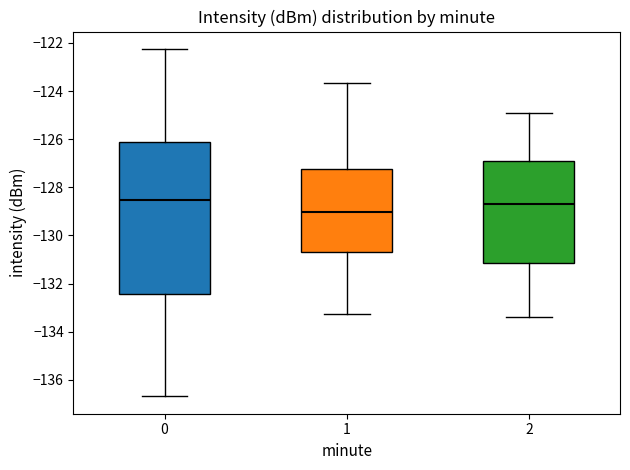

Reading left to right, read every box against the y-axis: the position of its median line, the range the box covers, and the ends of its whiskers. The values are not printed on the chart, so give them approximately, as read against the axis.

0: median -128.6, box -132.4 to -126.2, whiskers -136.6 to -122.2
1: median -129.0, box -130.6 to -127.2, whiskers -133.2 to -123.6
2: median -128.6, box -131.2 to -126.8, whiskers -133.4 to -124.8